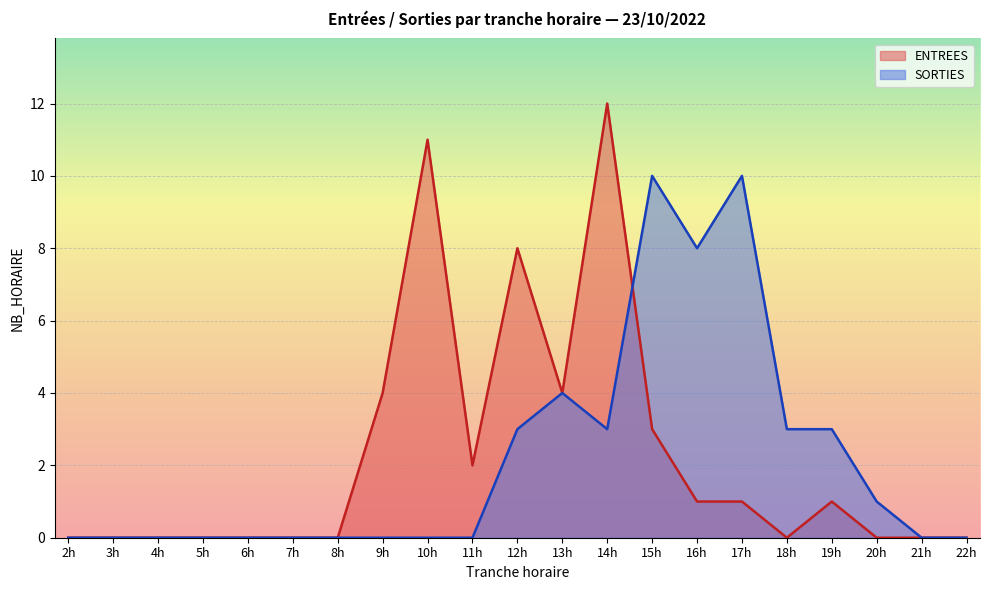

What is the maximum value shown in the chart?

12